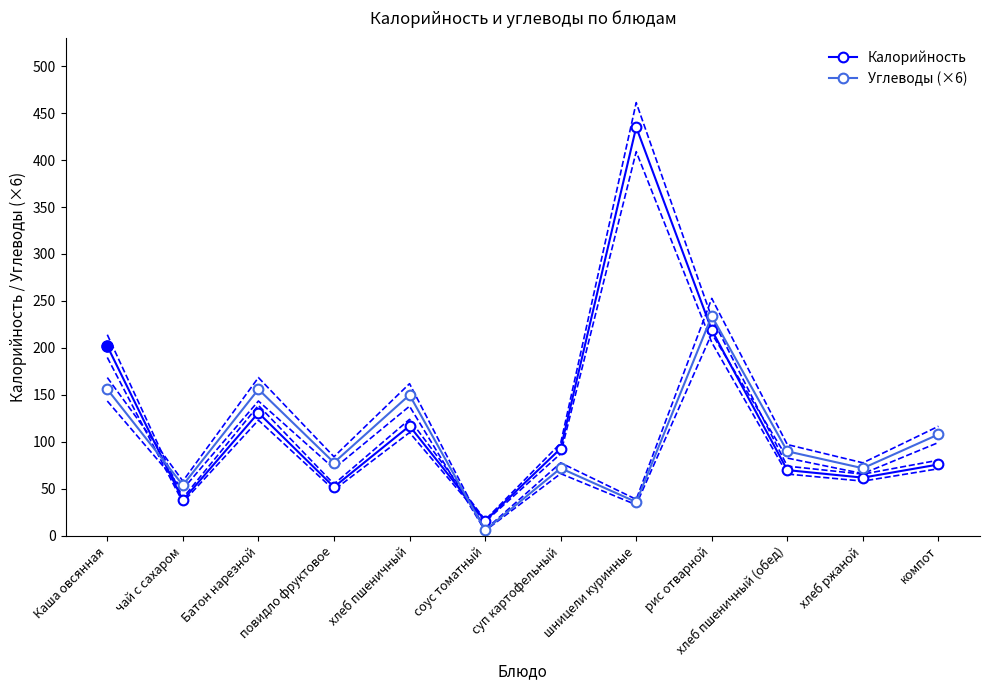

How many categories are shown in the chart?

12